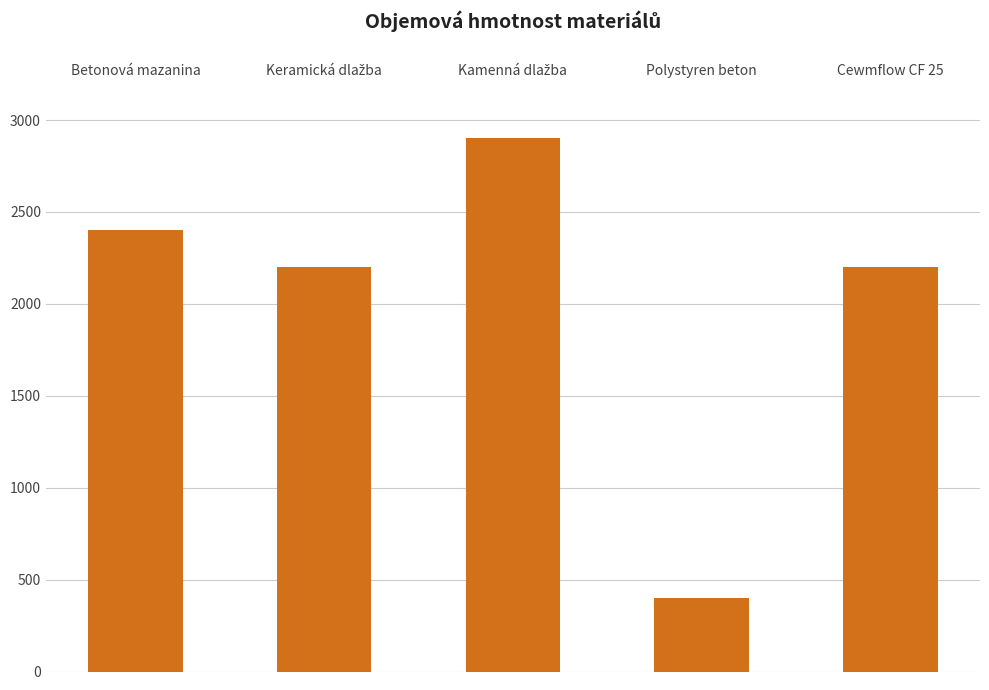

What is the greatest value displayed?

2900